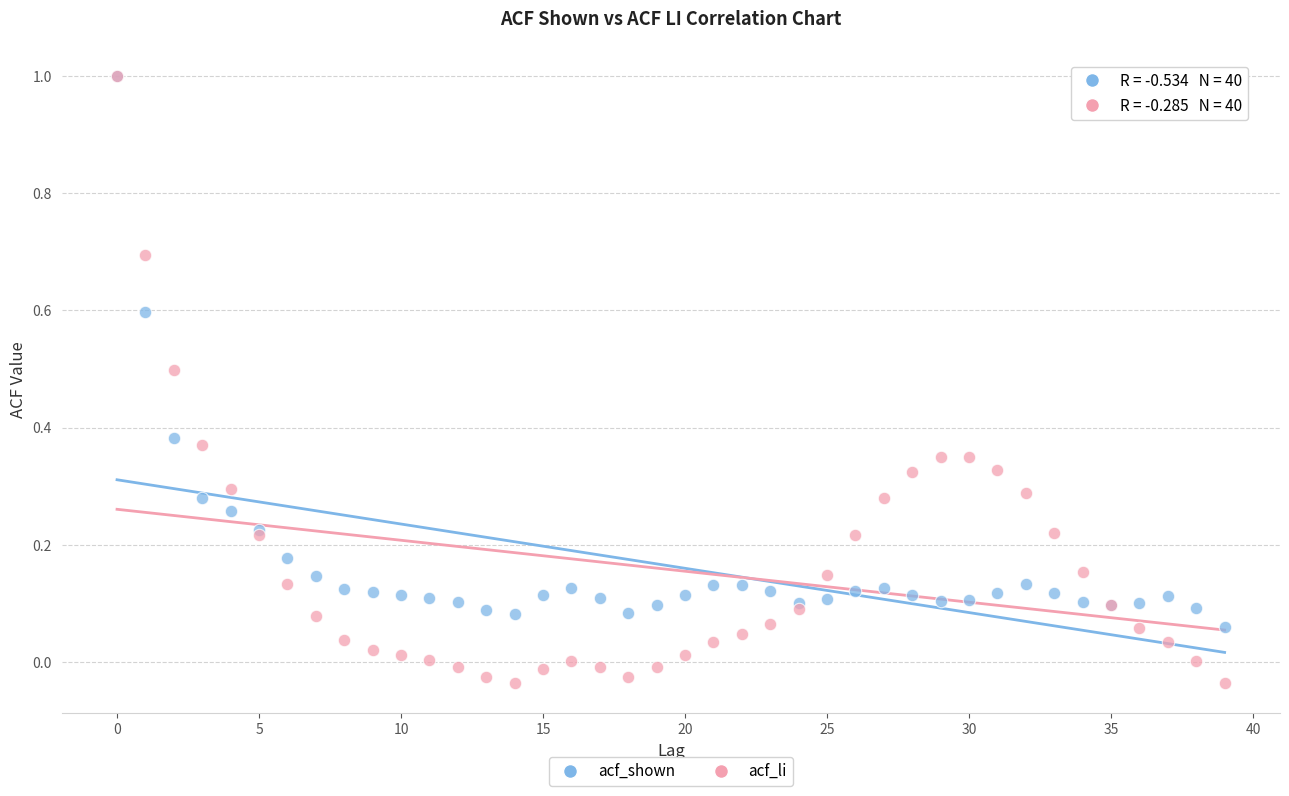

What are all the series names shown in the legend?

acf_shown, acf_li